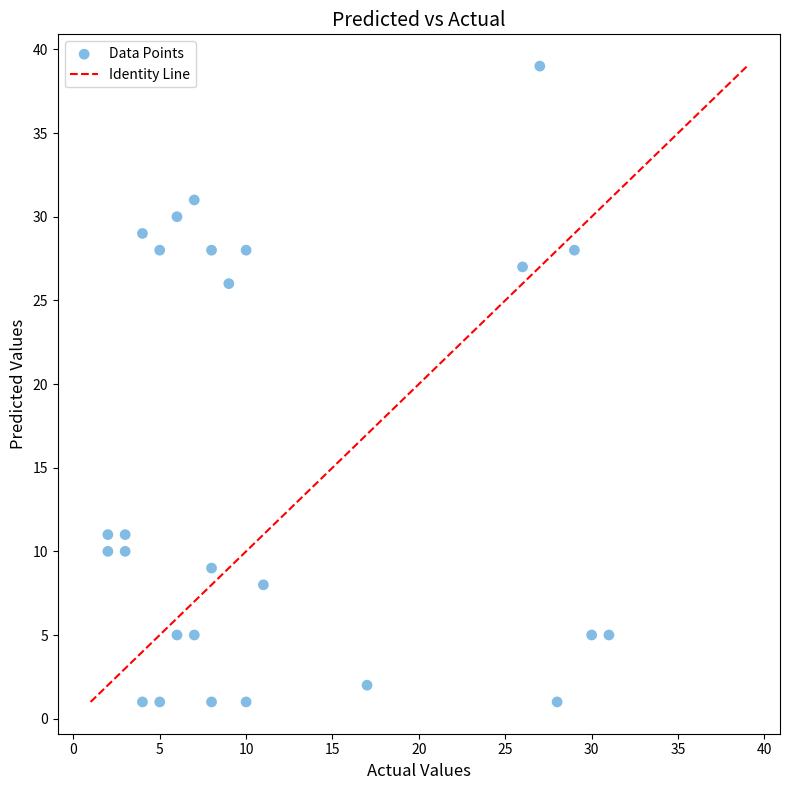

What is the range of X values (max minus min)?

29